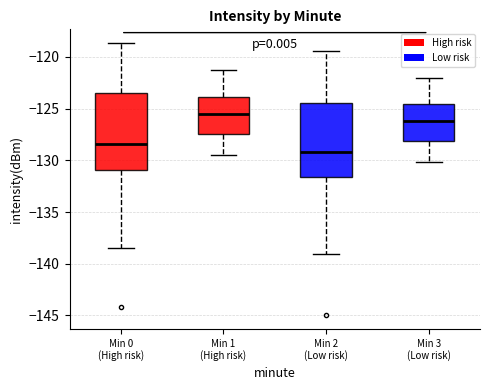

Reading left to right, transcribe this box plot: for each box, give where its median line is, the range the box spans, and where its two whiskers end, as read against the y-axis. The values are not printed on the chart, so give them approximately, as read against the axis.

Min 0 (High risk): median -128.5, box -131.0 to -123.5, whiskers -138.5 to -118.5
Min 1 (High risk): median -125.5, box -127.5 to -124.0, whiskers -129.5 to -121.5
Min 2 (Low risk): median -129.0, box -131.5 to -124.5, whiskers -139.0 to -119.5
Min 3 (Low risk): median -126.0, box -128.0 to -124.5, whiskers -130.0 to -122.0